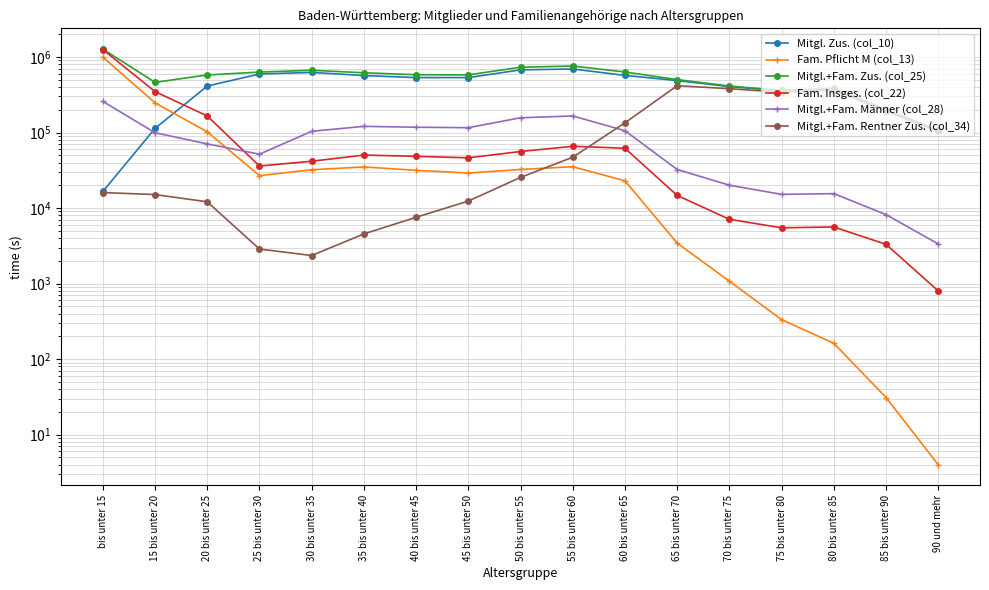

True or false: Mitgl.+Fam. Zus. (col_25) has a value of 283679 at 30 bis unter 35.

False